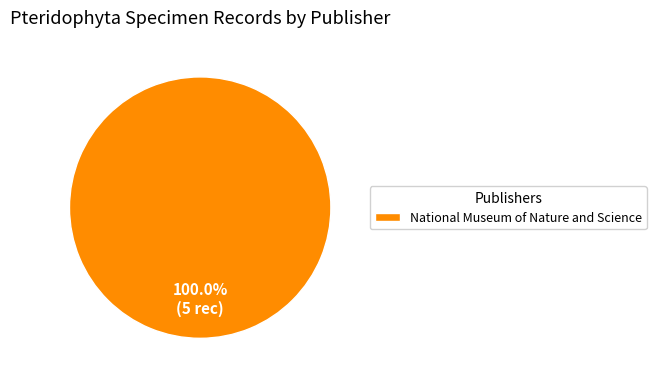

What is the majority slice?

National Museum of Nature and Science